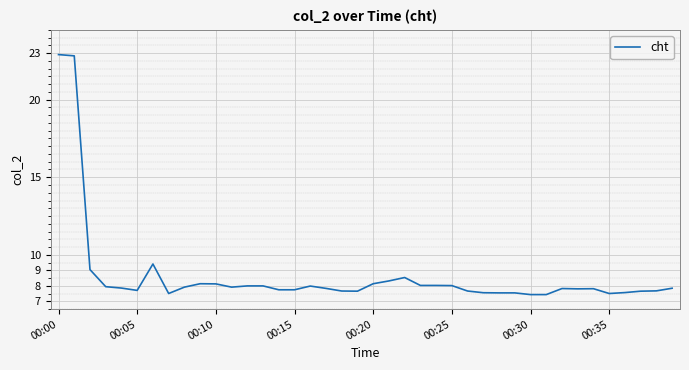

True or false: the data has more than 0 interior local peaks.

True